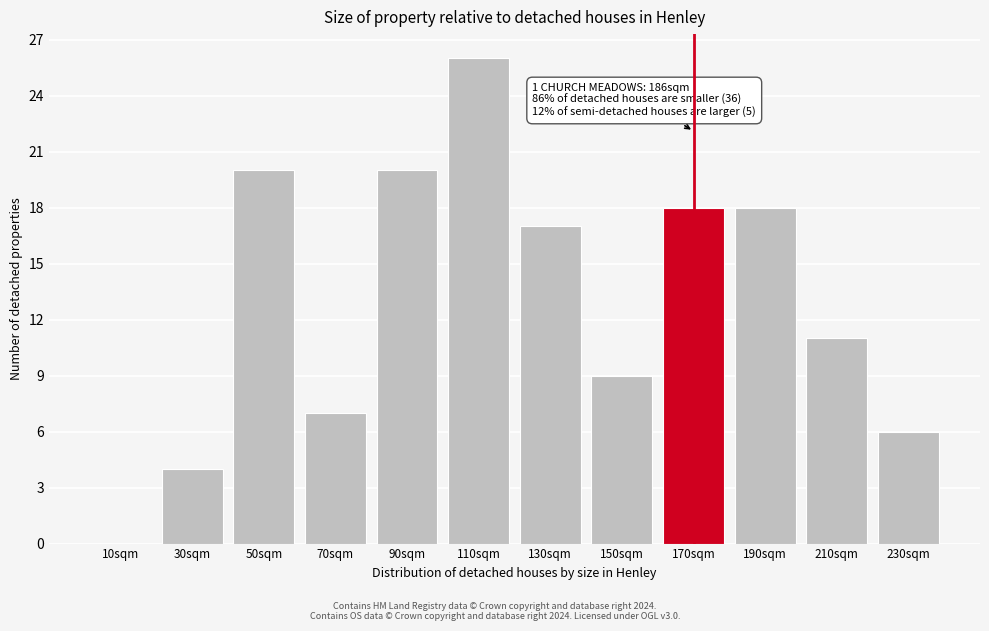

Reading left to right, transcribe all the data shown in this chart.

10sqm=0	30sqm=4	50sqm=20	70sqm=7	90sqm=20	110sqm=26	130sqm=17	150sqm=9	170sqm=18	190sqm=18	210sqm=11	230sqm=6